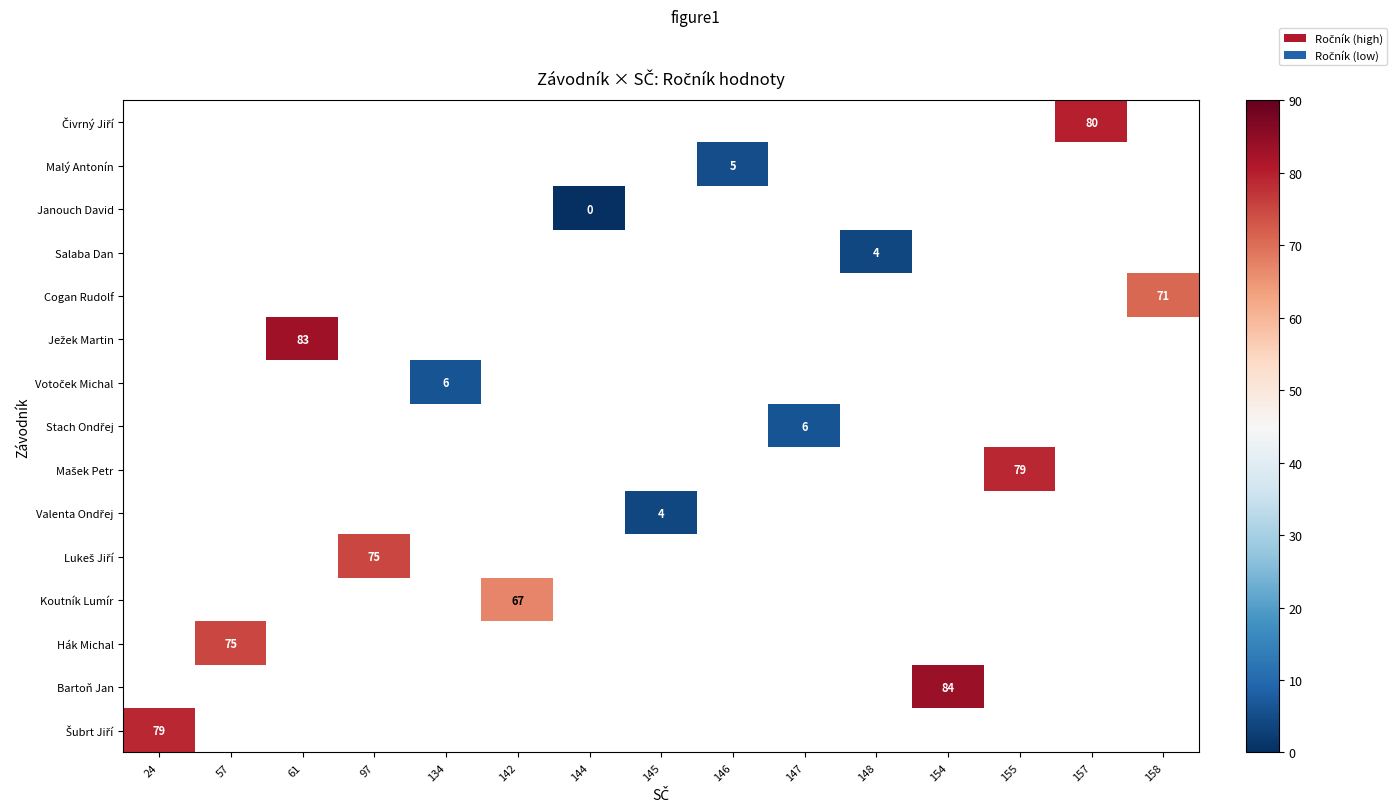

How many data points does each series have?

15